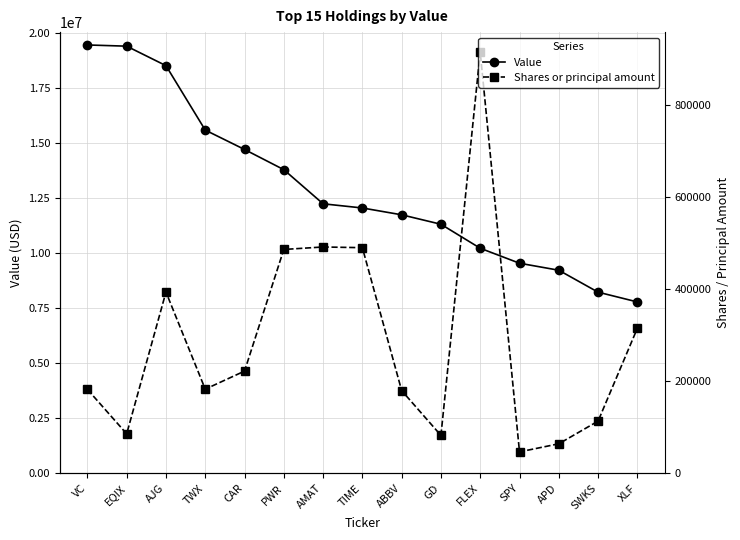

What is the difference between the Value values at TIME and PWR?

1740000